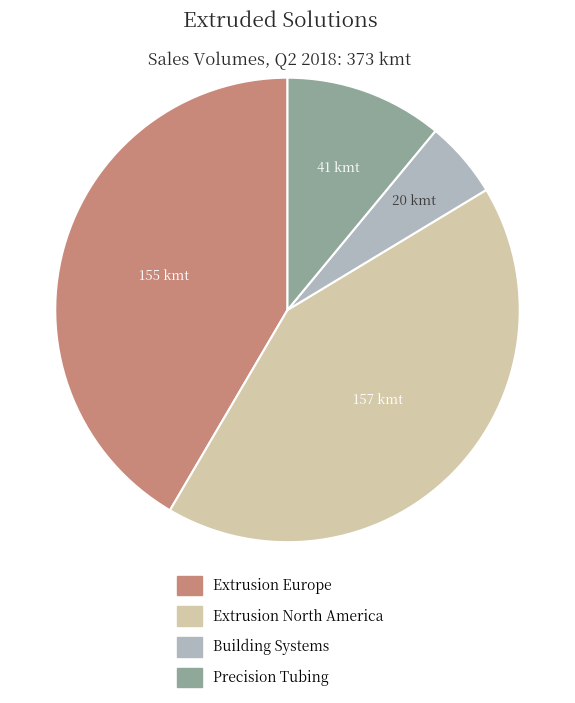

Is there any slice that represents more than half of the pie?

No